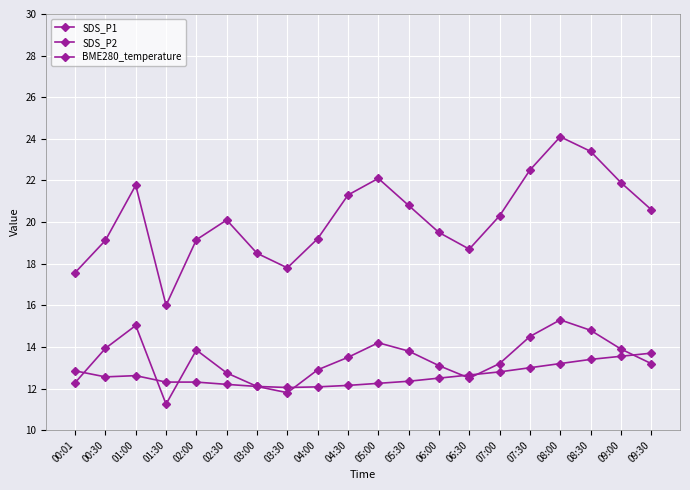

Reading left to right, extract all data points from this chart.

SDS_P1: 00:01=17.6	00:30=19.1	01:00=21.8	01:30=16.0	02:00=19.1	02:30=20.1	03:00=18.5	03:30=17.8	04:00=19.2	04:30=21.3	05:00=22.1	05:30=20.8	06:00=19.5	06:30=18.7	07:00=20.3	07:30=22.5	08:00=24.1	08:30=23.4	09:00=21.9	09:30=20.6
SDS_P2: 00:01=12.3	00:30=13.9	01:00=15.0	01:30=11.2	02:00=13.8	02:30=12.8	03:00=12.1	03:30=11.8	04:00=12.9	04:30=13.5	05:00=14.2	05:30=13.8	06:00=13.1	06:30=12.5	07:00=13.2	07:30=14.5	08:00=15.3	08:30=14.8	09:00=13.9	09:30=13.2
BME280_temperature: 00:01=12.8	00:30=12.6	01:00=12.6	01:30=12.3	02:00=12.3	02:30=12.2	03:00=12.1	03:30=12.1	04:00=12.1	04:30=12.2	05:00=12.2	05:30=12.3	06:00=12.5	06:30=12.7	07:00=12.8	07:30=13.0	08:00=13.2	08:30=13.4	09:00=13.6	09:30=13.7